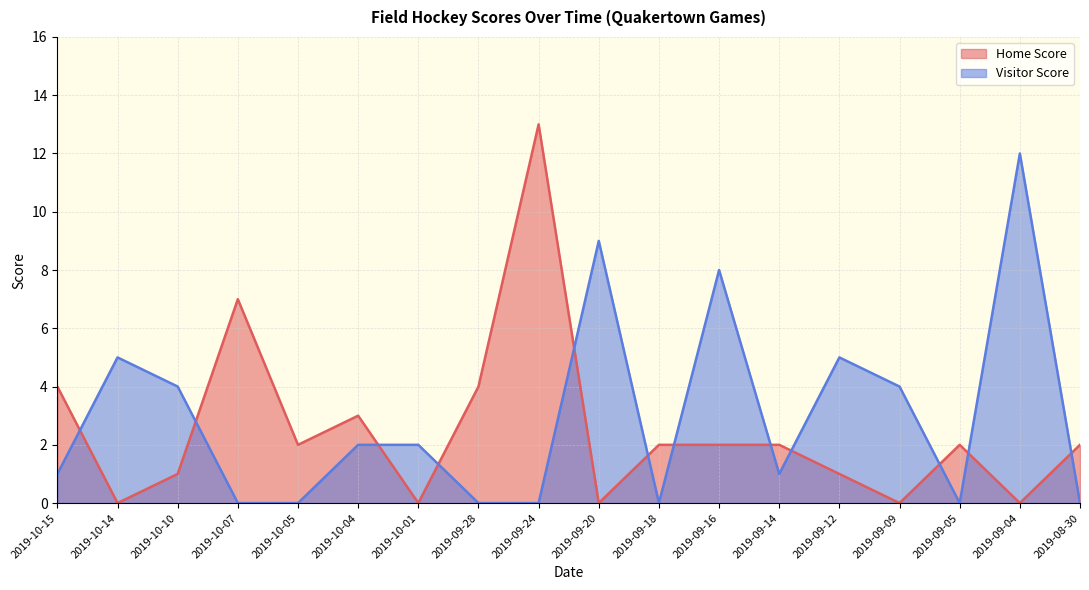

Reading right to left, transcribe all the data shown in this chart.

Home Score: 2019-08-30=2	2019-09-04=0	2019-09-05=2	2019-09-09=0	2019-09-12=1	2019-09-14=2	2019-09-16=2	2019-09-18=2	2019-09-20=0	2019-09-24=13	2019-09-28=4	2019-10-01=0	2019-10-04=3	2019-10-05=2	2019-10-07=7	2019-10-10=1	2019-10-14=0	2019-10-15=4
Visitor Score: 2019-08-30=0	2019-09-04=12	2019-09-05=0	2019-09-09=4	2019-09-12=5	2019-09-14=1	2019-09-16=8	2019-09-18=0	2019-09-20=9	2019-09-24=0	2019-09-28=0	2019-10-01=2	2019-10-04=2	2019-10-05=0	2019-10-07=0	2019-10-10=4	2019-10-14=5	2019-10-15=1